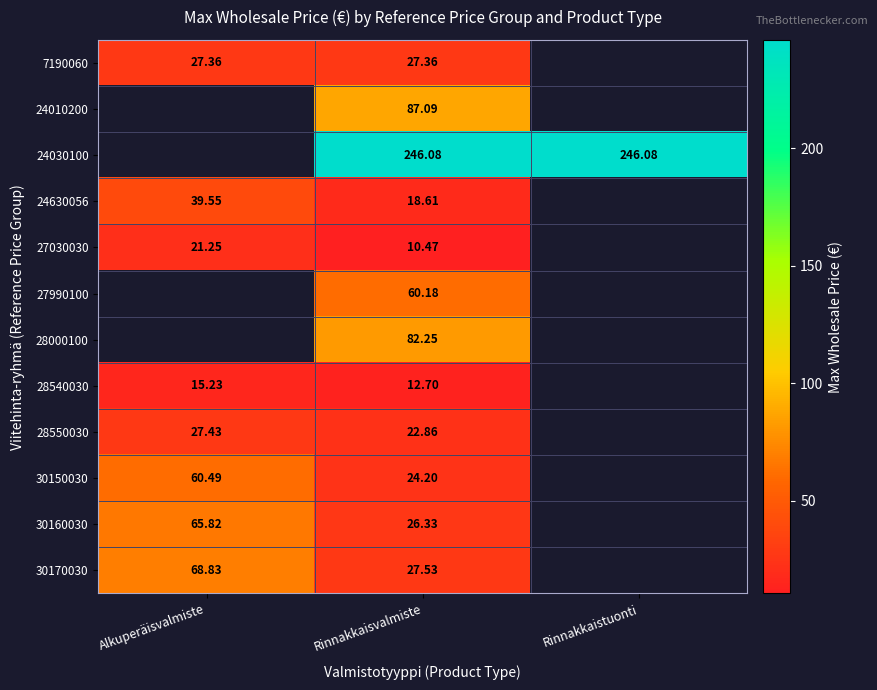

Is the value of 24030100 at Rinnakkaistuonti greater than the value of 7190060 at Rinnakkaisvalmiste?

Yes